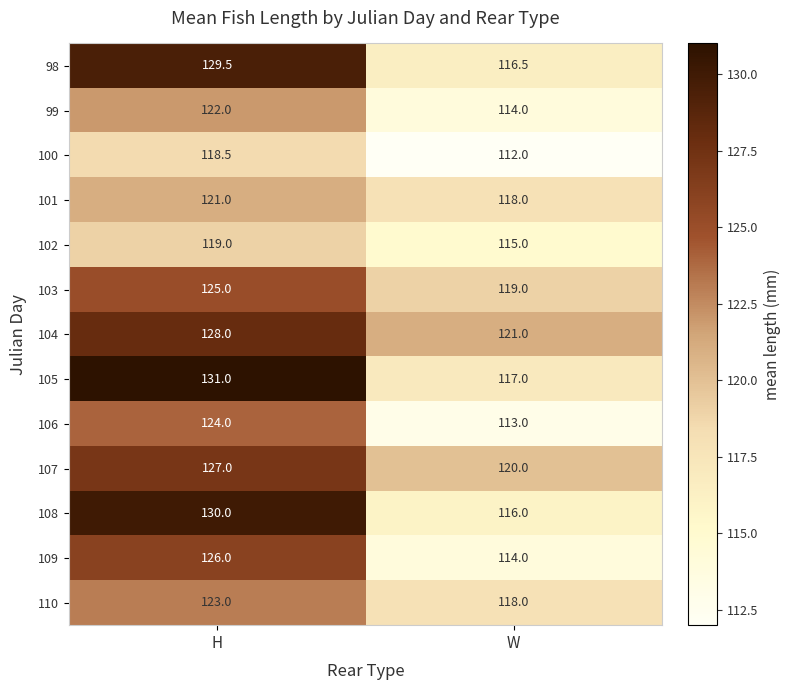

At how many categories does at least one series exceed 123?

1